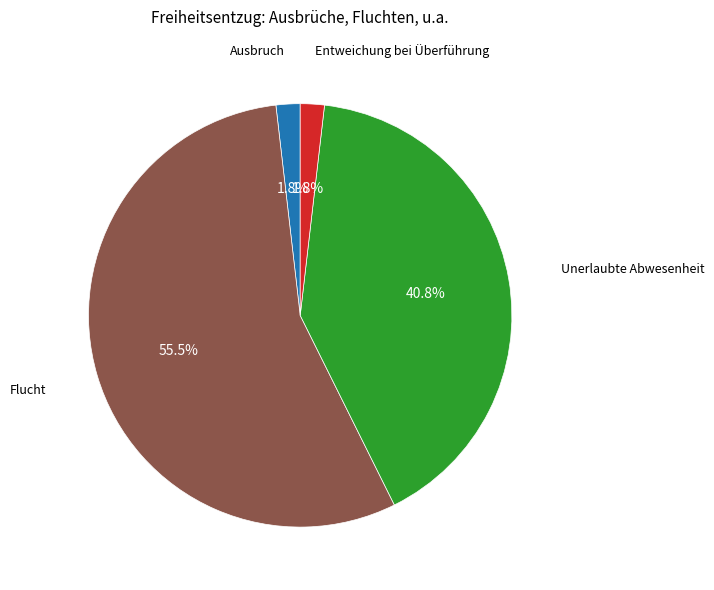

Is there any slice that represents more than half of the pie?

Yes